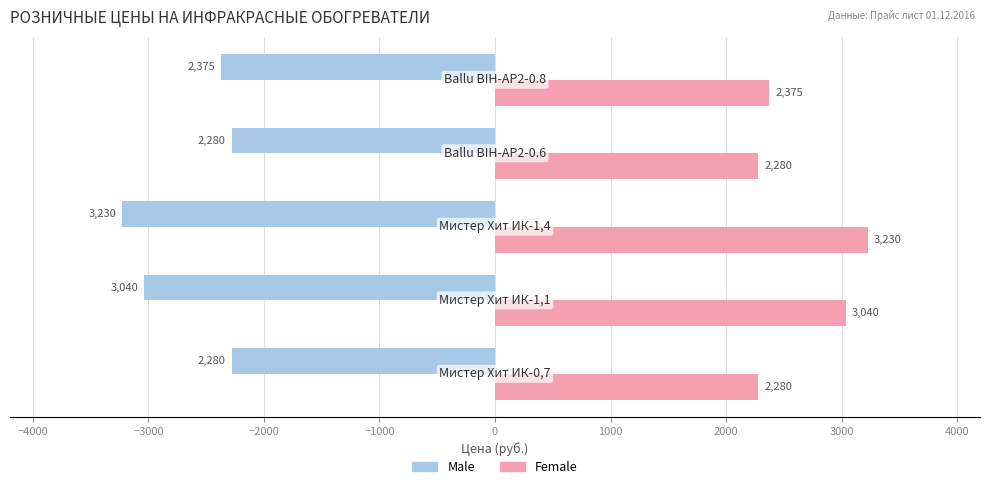

List the series in order of their overall mean, lowest first.

Male, Female